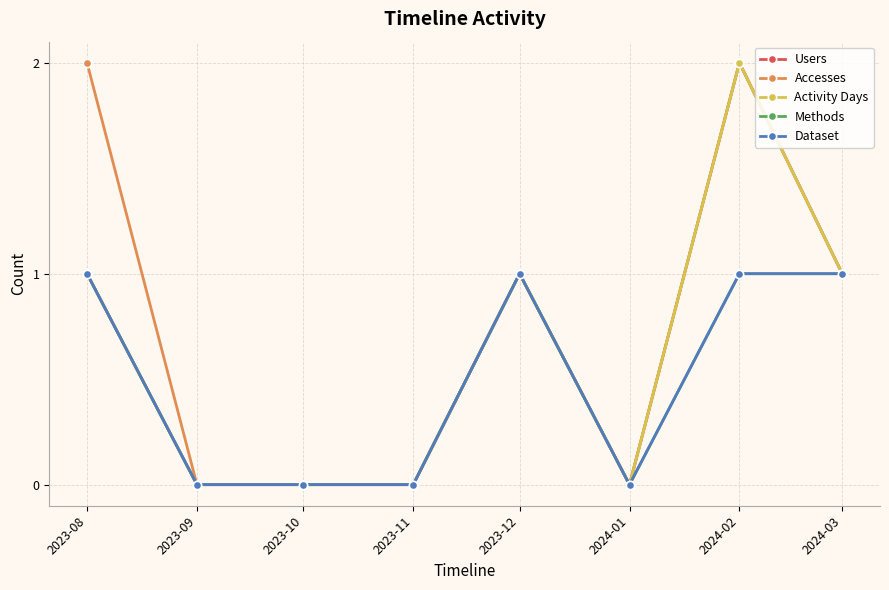

What is the average value of the Users series?

1